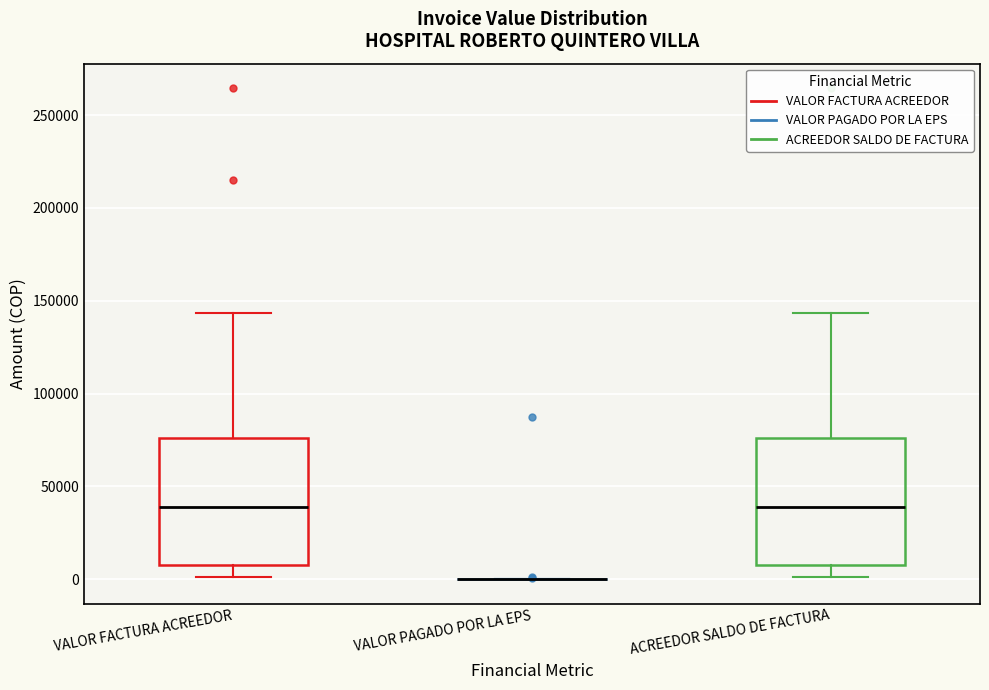

Reading left to right, read every box against the y-axis: the position of its median line, the range the box covers, and the ends of its whiskers. The values are not printed on the chart, so give them approximately, as read against the axis.

VALOR FACTURA ACREEDOR: median 40000, box 5000 to 75000, whiskers 0 to 145000
VALOR PAGADO POR LA EPS: box collapsed to a line at 0, whiskers 0 to 0
ACREEDOR SALDO DE FACTURA: median 40000, box 5000 to 75000, whiskers 0 to 145000